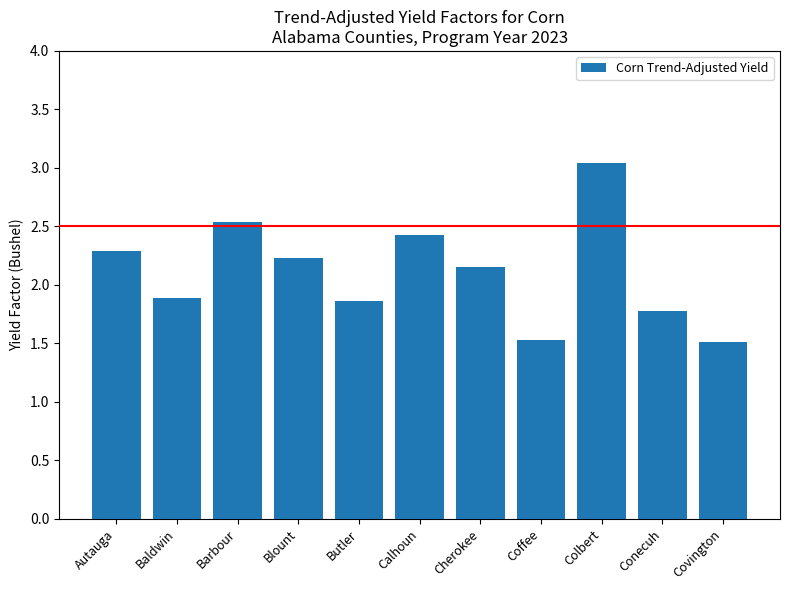

What is the change in value from Cherokee to Conecuh?

-0.4